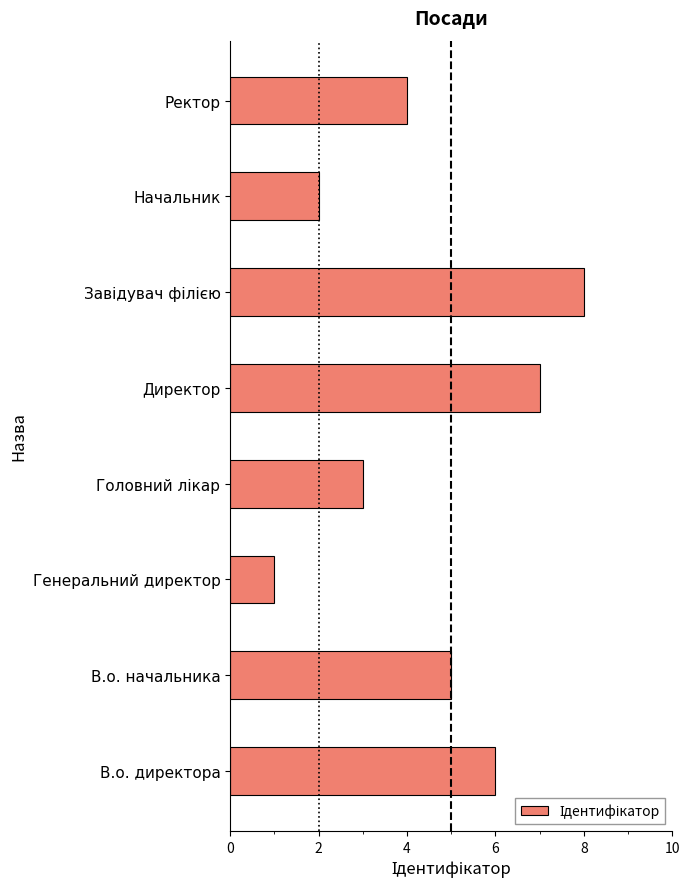

How many categories are shown in the chart?

8